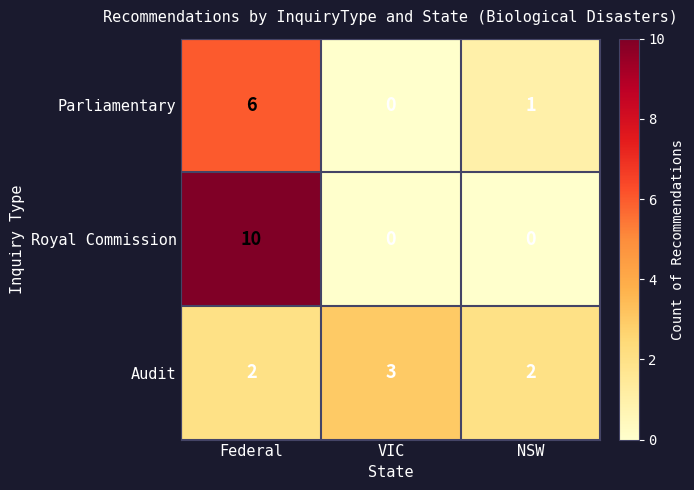

Reading right to left, what are all the values shown in this chart?

Parliamentary: NSW=1	VIC=0	Federal=6
Royal Commission: NSW=0	VIC=0	Federal=10
Audit: NSW=2	VIC=3	Federal=2